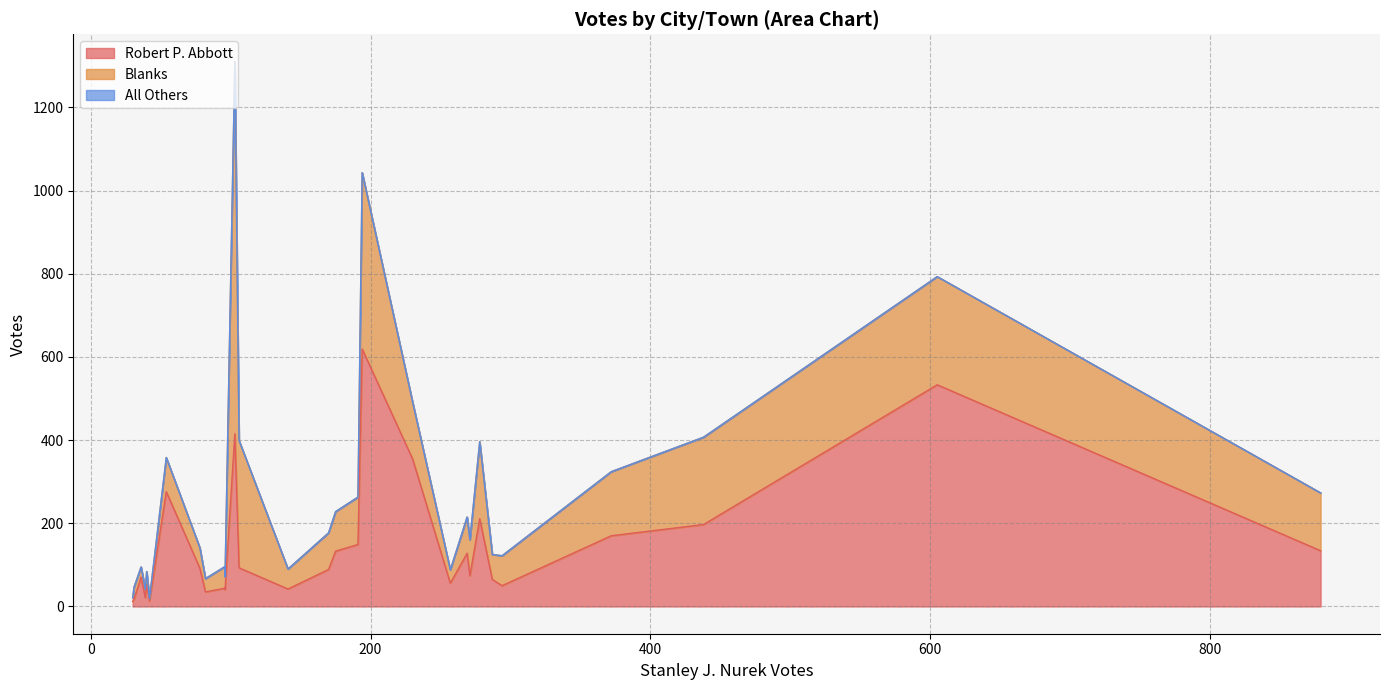

The value of Stanley J. Nurek at Phillipston is 30. True or false?

True